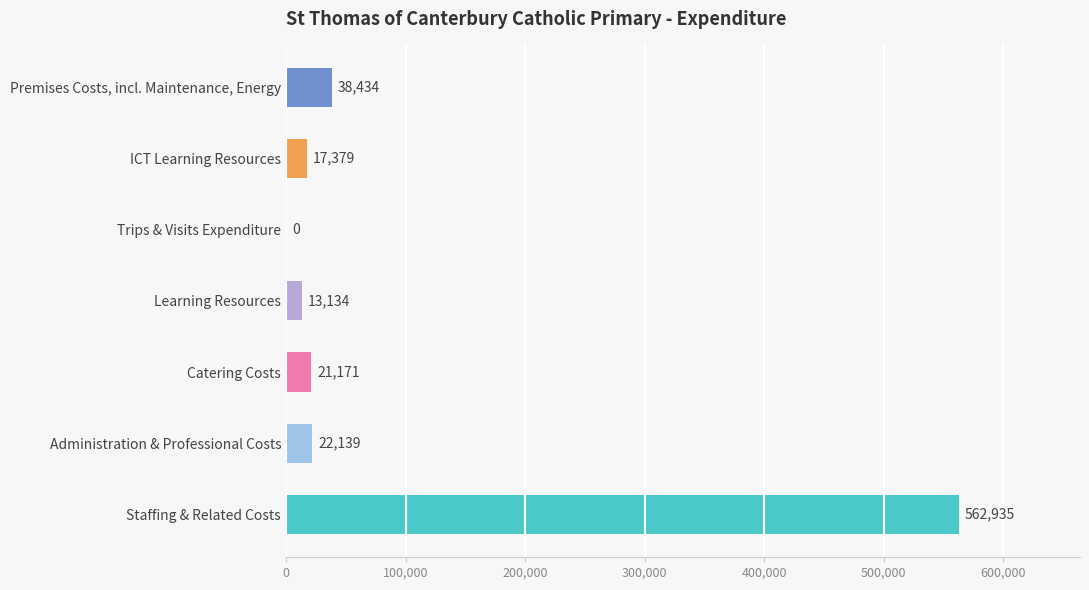

Reading top to bottom, list all the values displayed in this chart.

Premises Costs, incl. Maintenance, Energy=38434	ICT Learning Resources=17379	Trips & Visits Expenditure=0	Learning Resources=13134	Catering Costs=21171	Administration & Professional Costs=22139	Staffing & Related Costs=562935